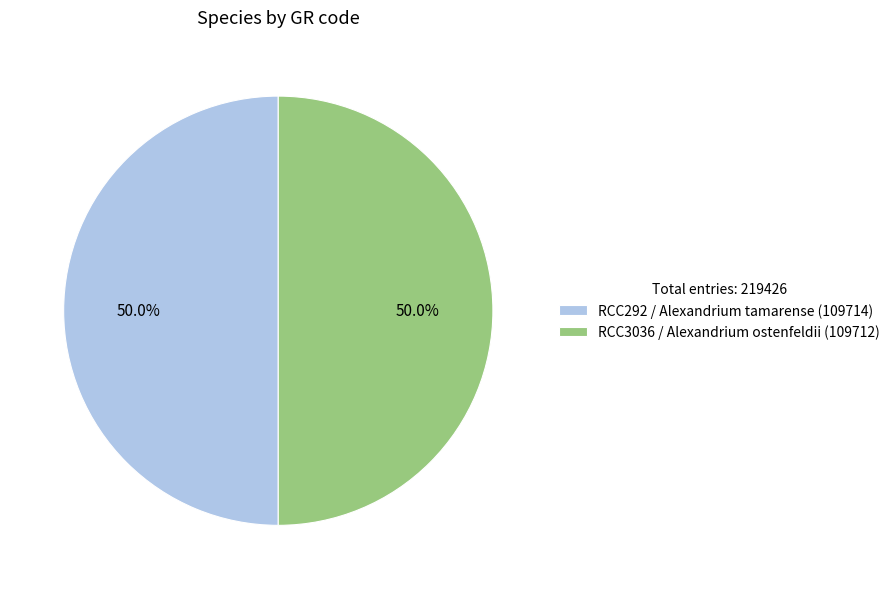

How many slices are in this pie chart?

2